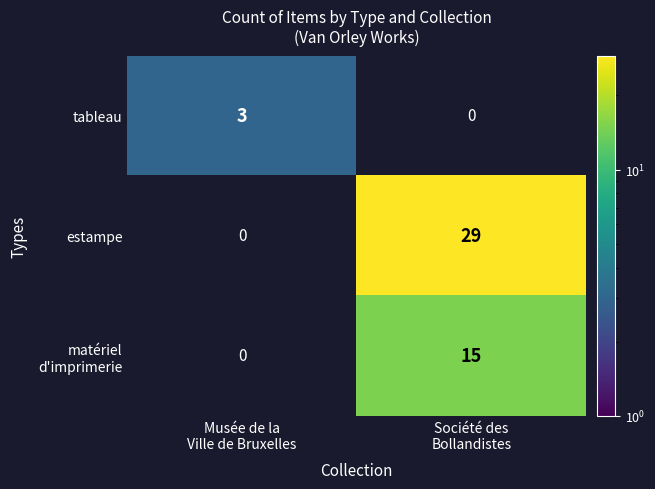

What is the total value across all series at Musée de la
Ville de Bruxelles?

3